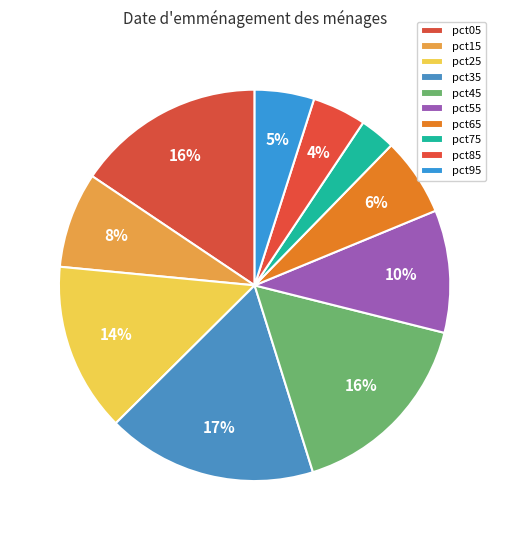

Does pct35 account for over 50% of the chart?

No